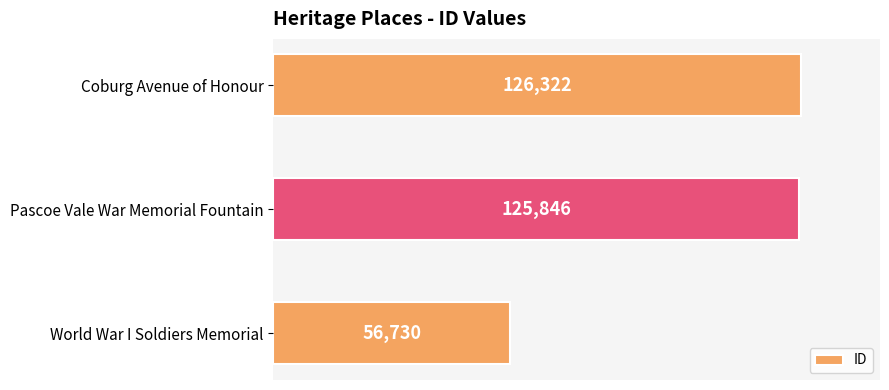

Reading top to bottom, list all the values displayed in this chart.

126322	125846	56730